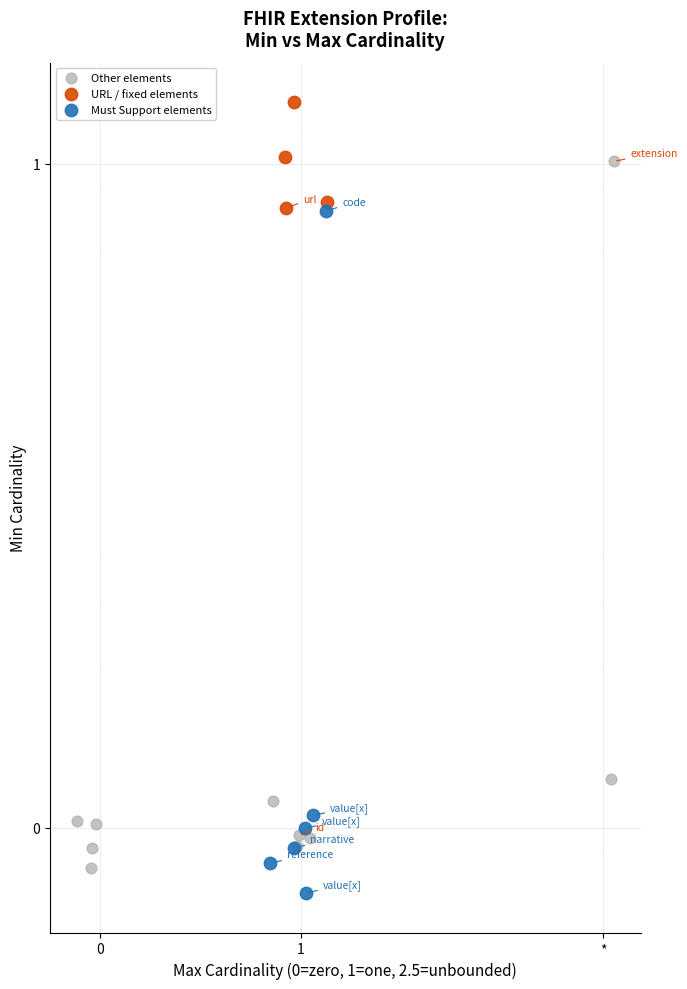

Which series has the widest spread of Y values?

Other elements